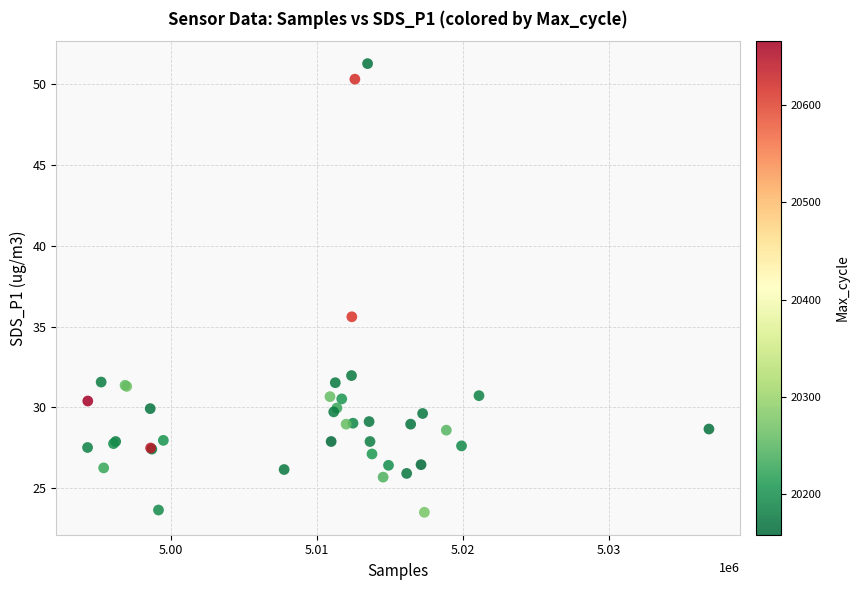

What Y value in the scatter plot is closest to 37?

35.6